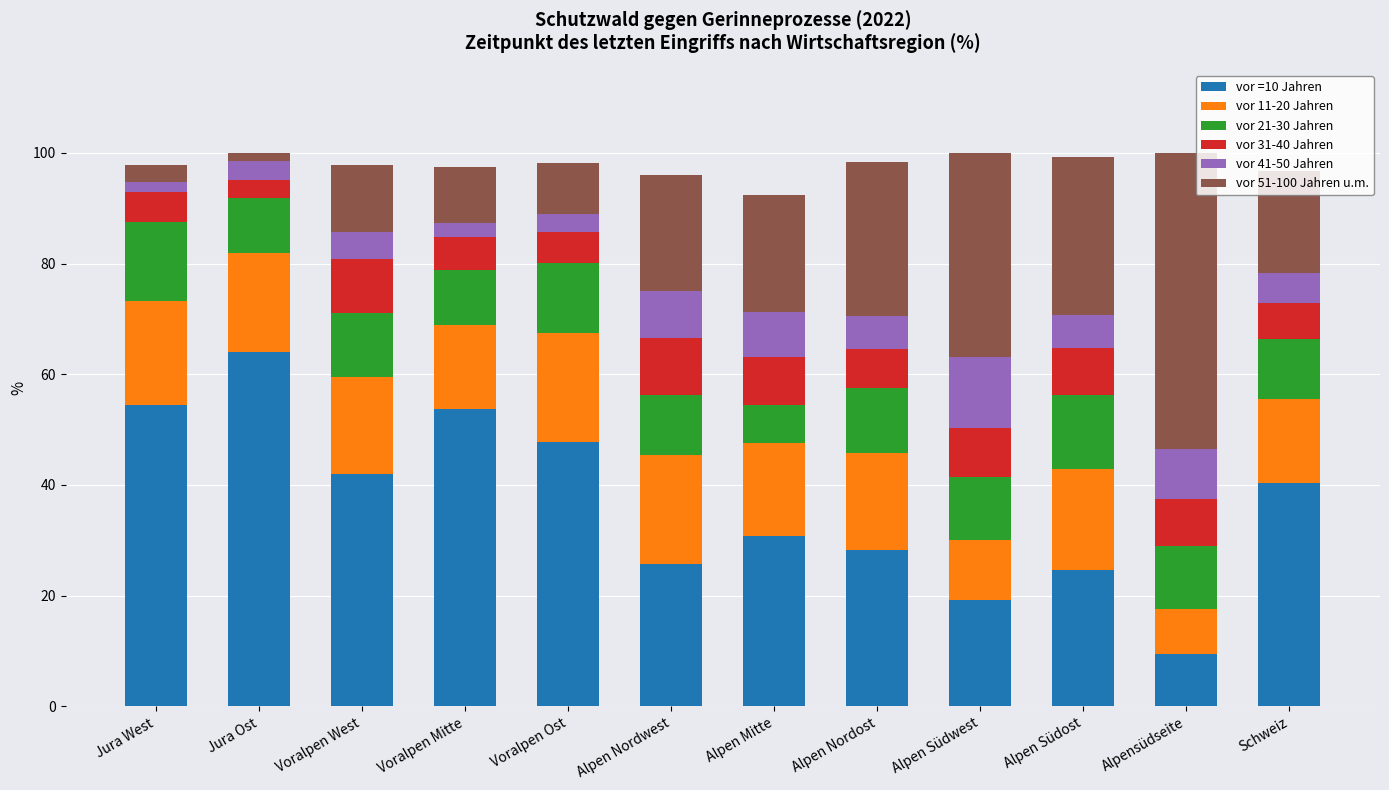

What is the sum of all vor =10 Jahren values?

440.6